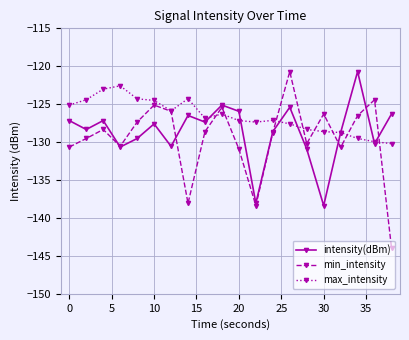

What is the smallest value displayed?

-144.0